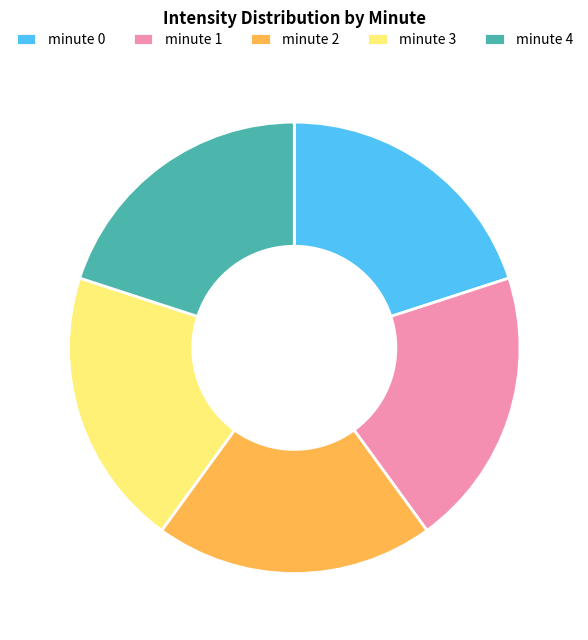

Is it true that minute 4 is 20% of the pie?

True